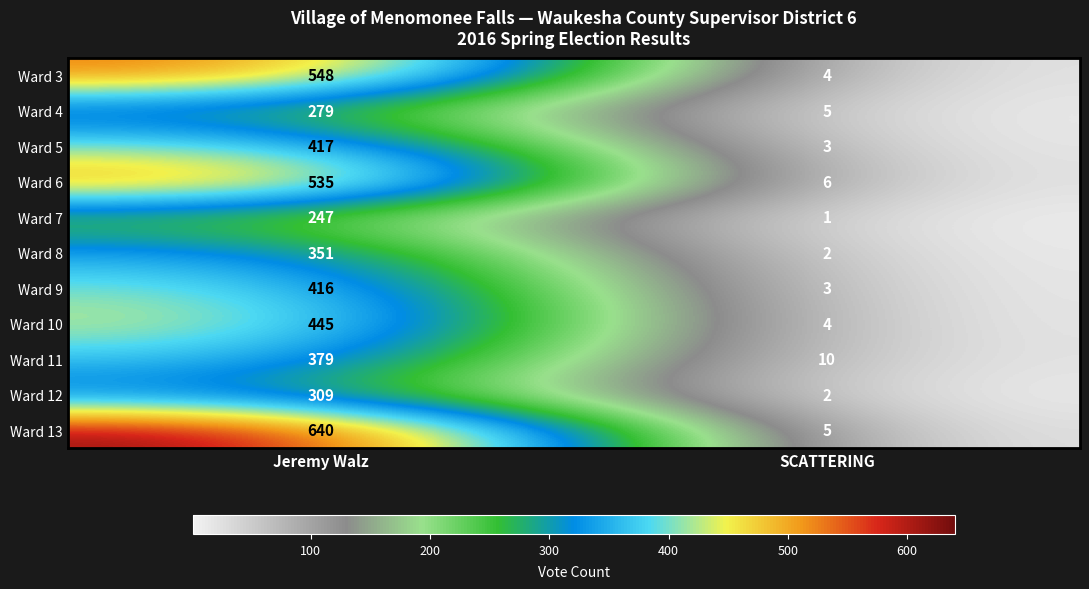

Reading right to left, what are all the values shown in this chart?

Ward 3: SCATTERING=4	Jeremy Walz=548
Ward 4: SCATTERING=5	Jeremy Walz=279
Ward 5: SCATTERING=3	Jeremy Walz=417
Ward 6: SCATTERING=6	Jeremy Walz=535
Ward 7: SCATTERING=1	Jeremy Walz=247
Ward 8: SCATTERING=2	Jeremy Walz=351
Ward 9: SCATTERING=3	Jeremy Walz=416
Ward 10: SCATTERING=4	Jeremy Walz=445
Ward 11: SCATTERING=10	Jeremy Walz=379
Ward 12: SCATTERING=2	Jeremy Walz=309
Ward 13: SCATTERING=5	Jeremy Walz=640